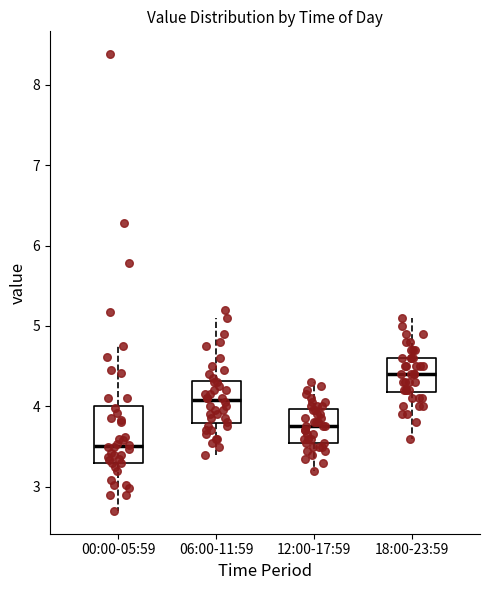

Where does the median line of the box for 06:00-11:59 sit on the y-axis? The values are not printed on the chart, so give them approximately, as read against the axis.

4.1